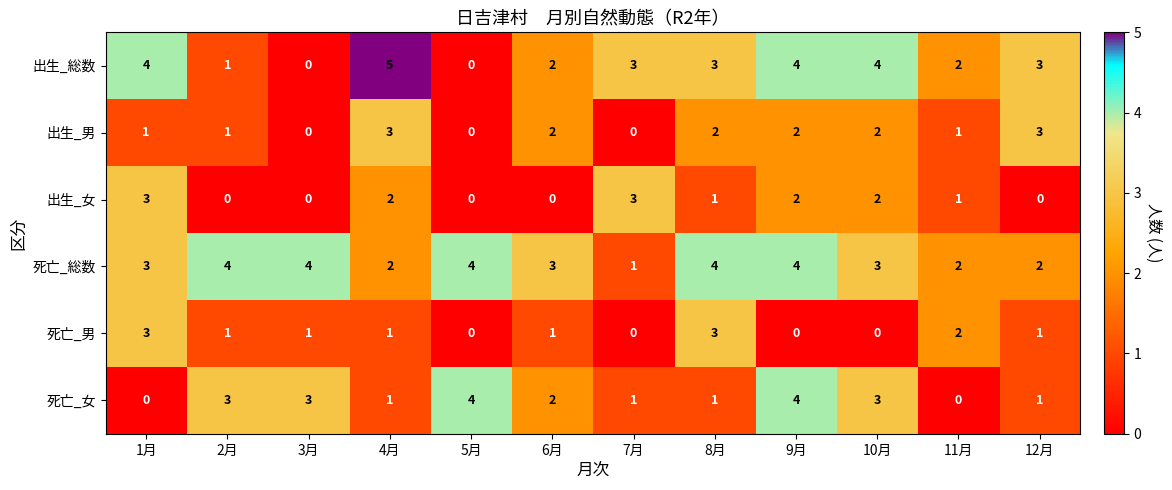

What is the total value across all series at 12月?

10